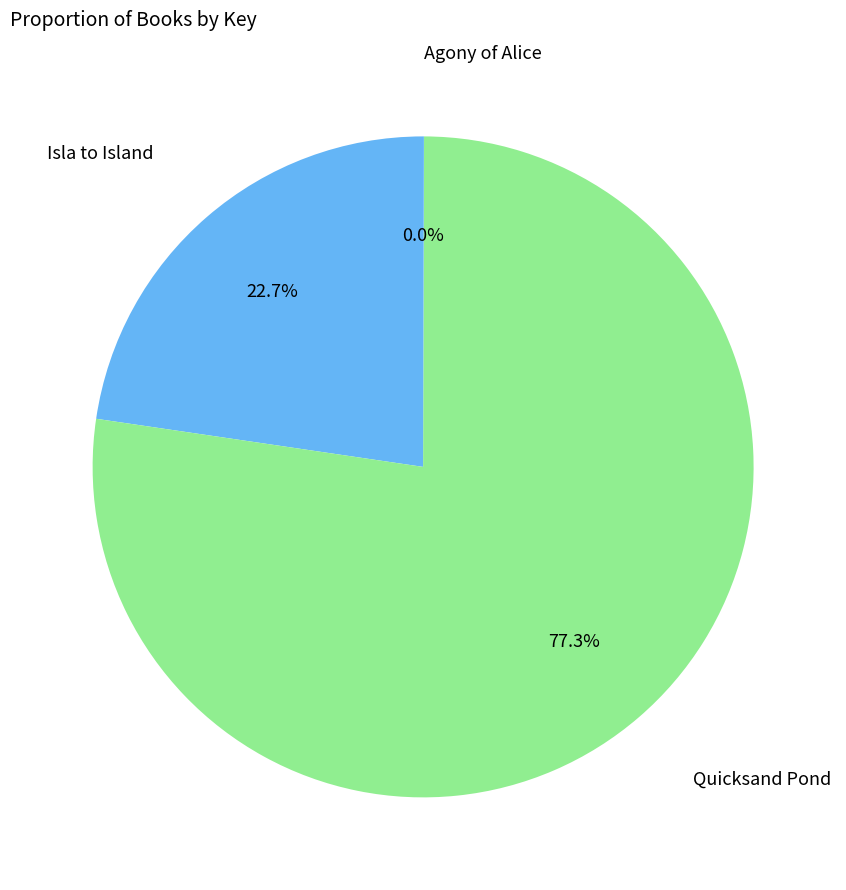

Rank the categories by value from lowest to highest.

Agony of Alice, Isla to Island, Quicksand Pond